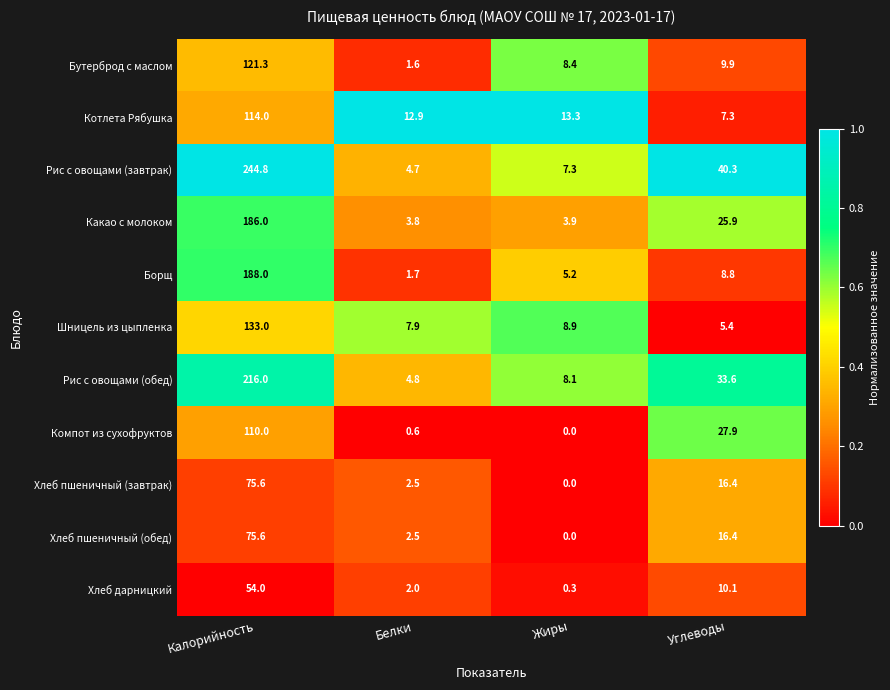

What is the lowest value of the Рис с овощами (обед) series?

4.8